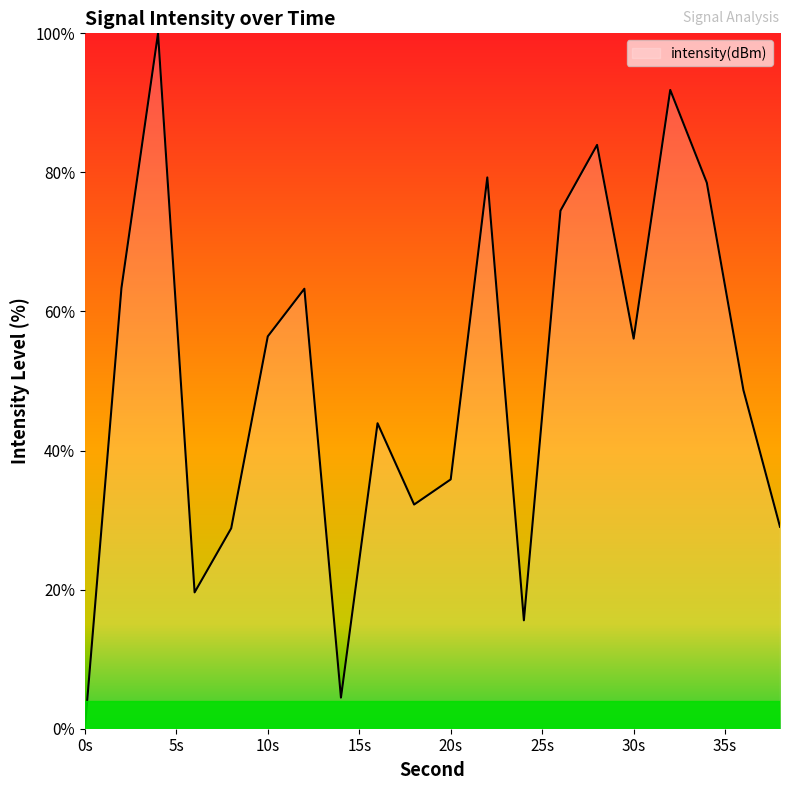

What is the maximum value shown in the chart?

100.0